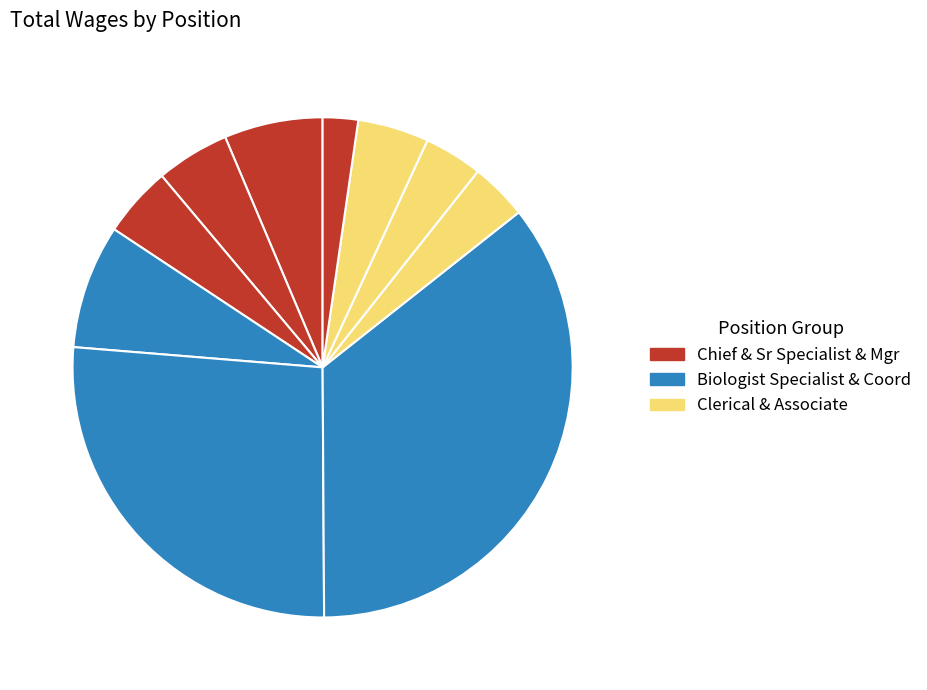

How many slices are in this pie chart?

10